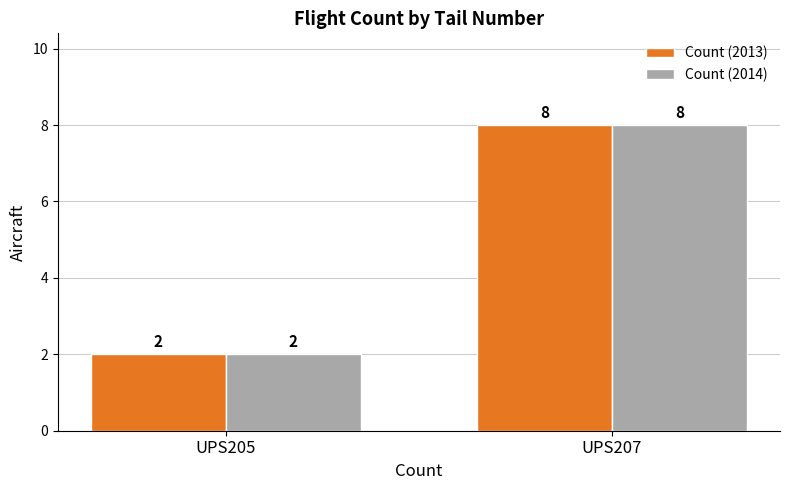

At which category is the sum across all series the highest?

UPS207